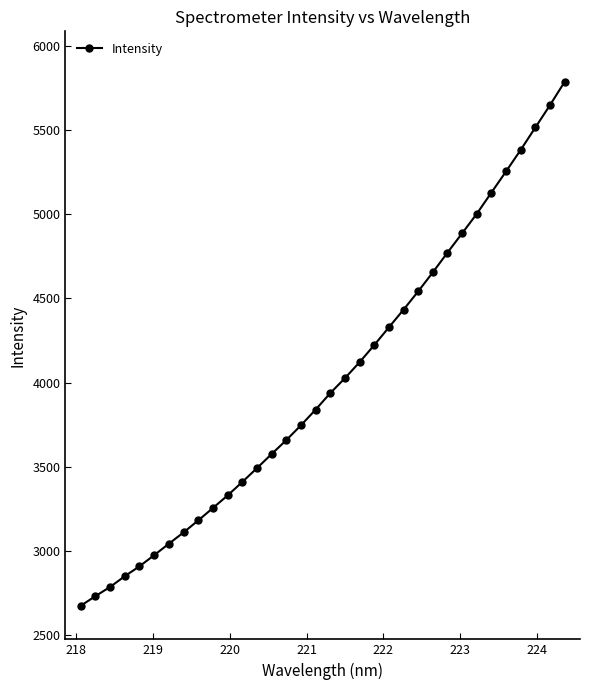

What is the maximum value shown in the chart?

5787.9